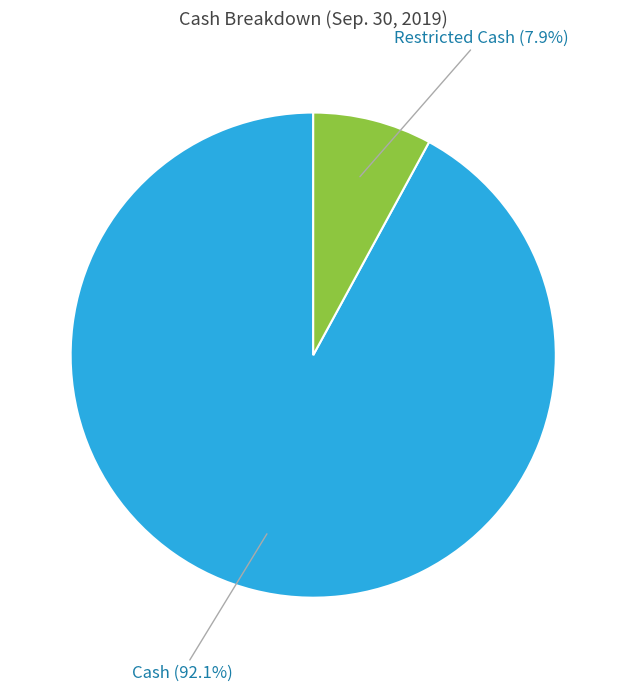

Count the number of slices in the pie.

2